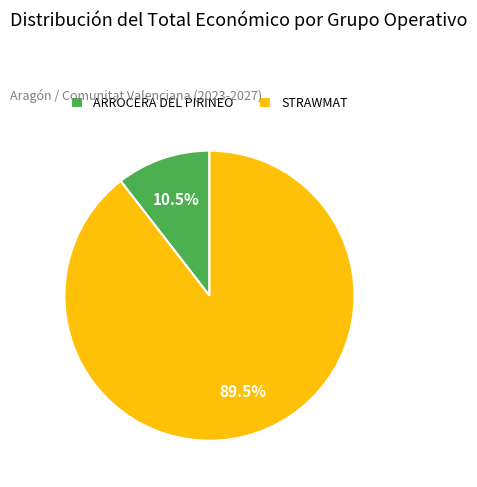

How much of the chart is everything except STRAWMAT?

10.5%